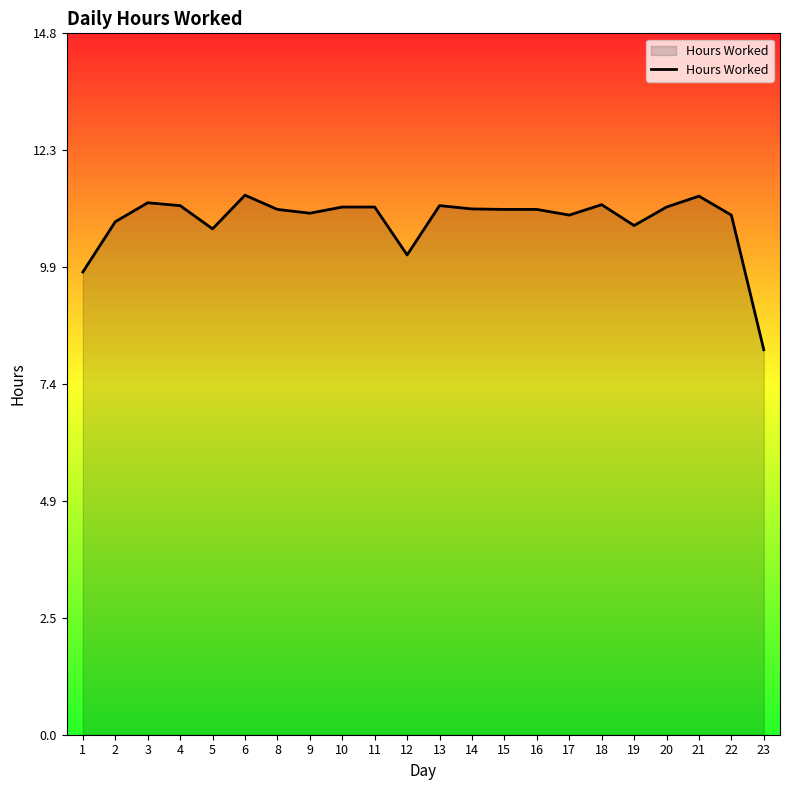

Approximately how many times larger is the value at 13 compared to 4?

1.0